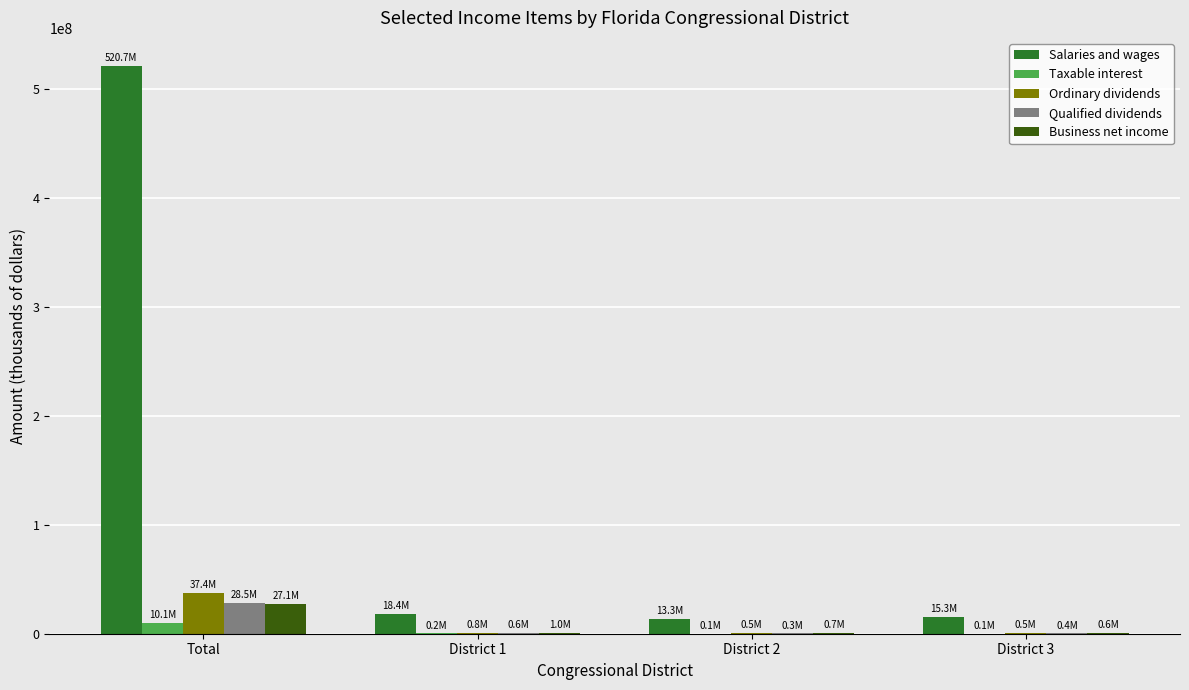

Which category has the highest value in the Salaries and wages series?

Total